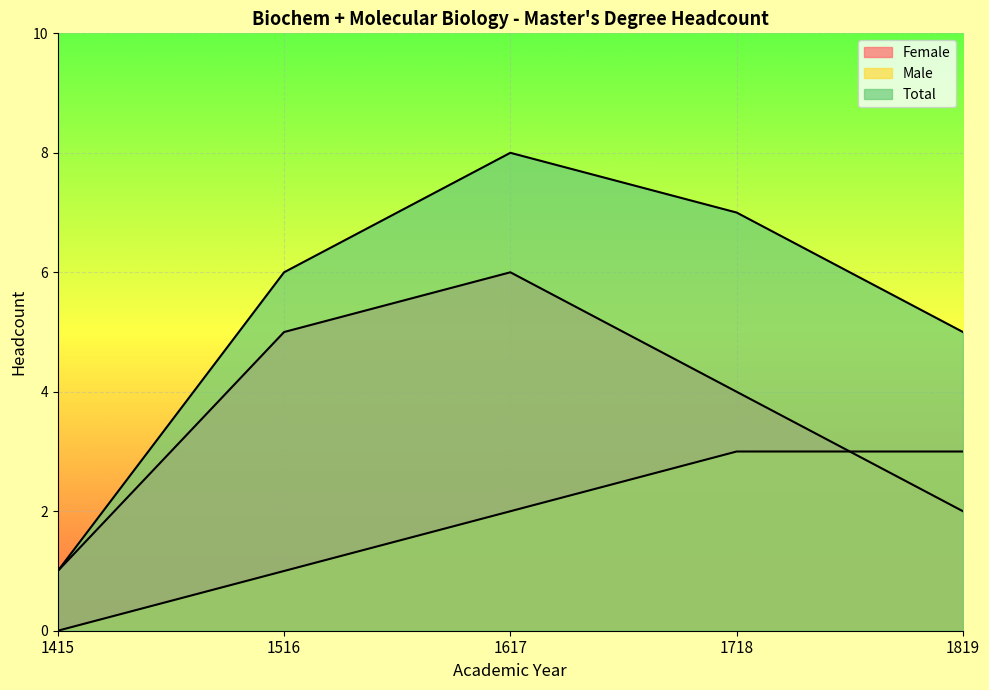

Rank the series at 1516 from lowest to highest value.

Male, Female, Total